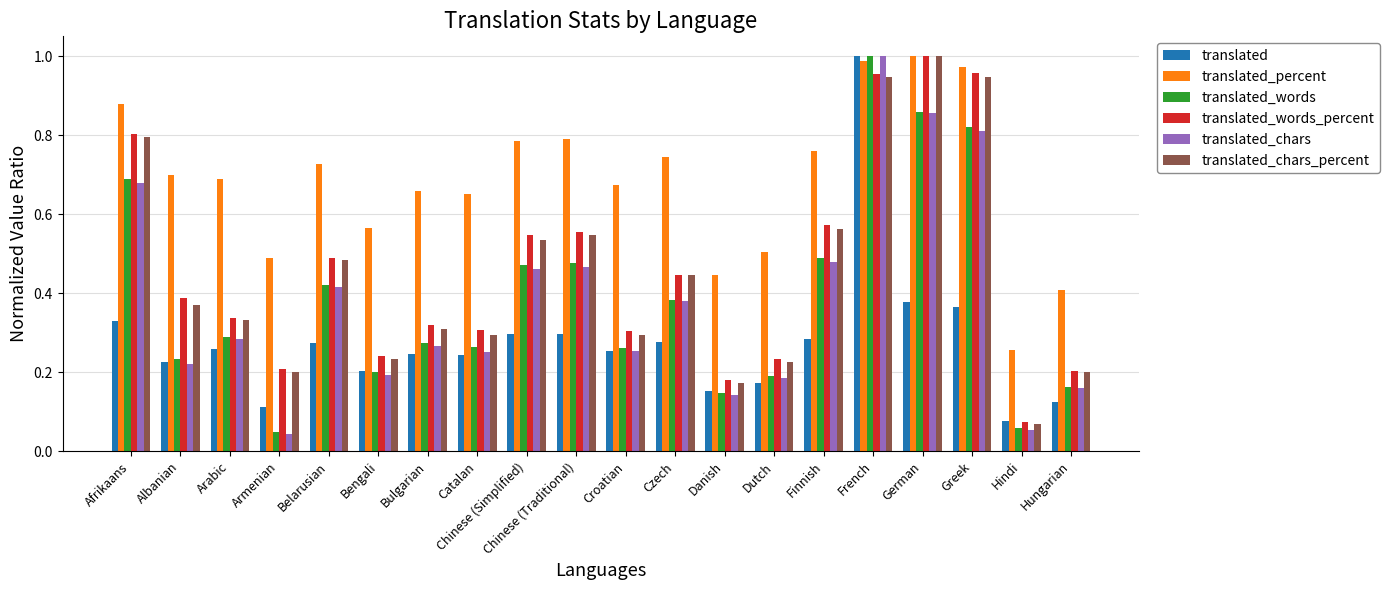

At which label does translated_percent reach its minimum?

Hindi